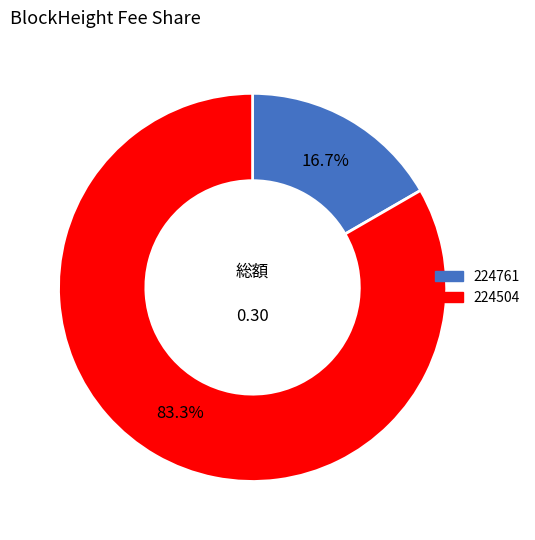

True or false: 224761 accounts for 17% of the total.

True